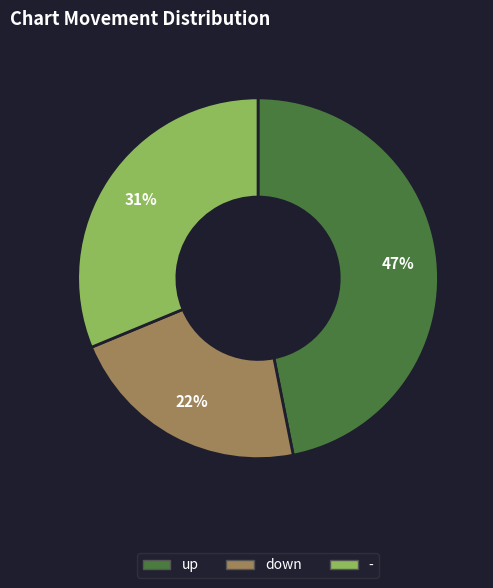

Count the number of slices in the pie.

3